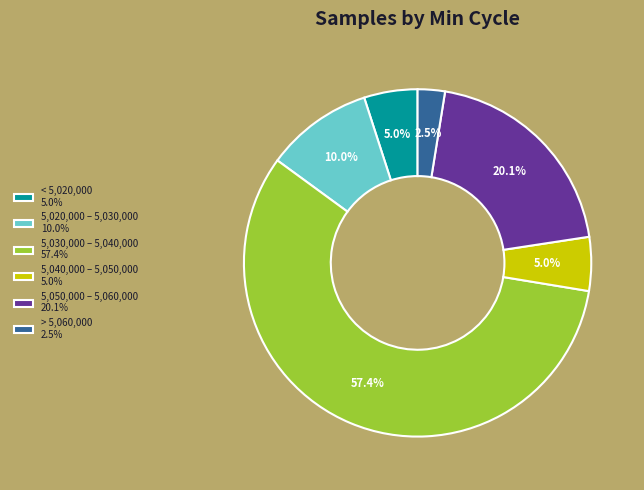

Is there any slice that represents more than half of the pie?

Yes